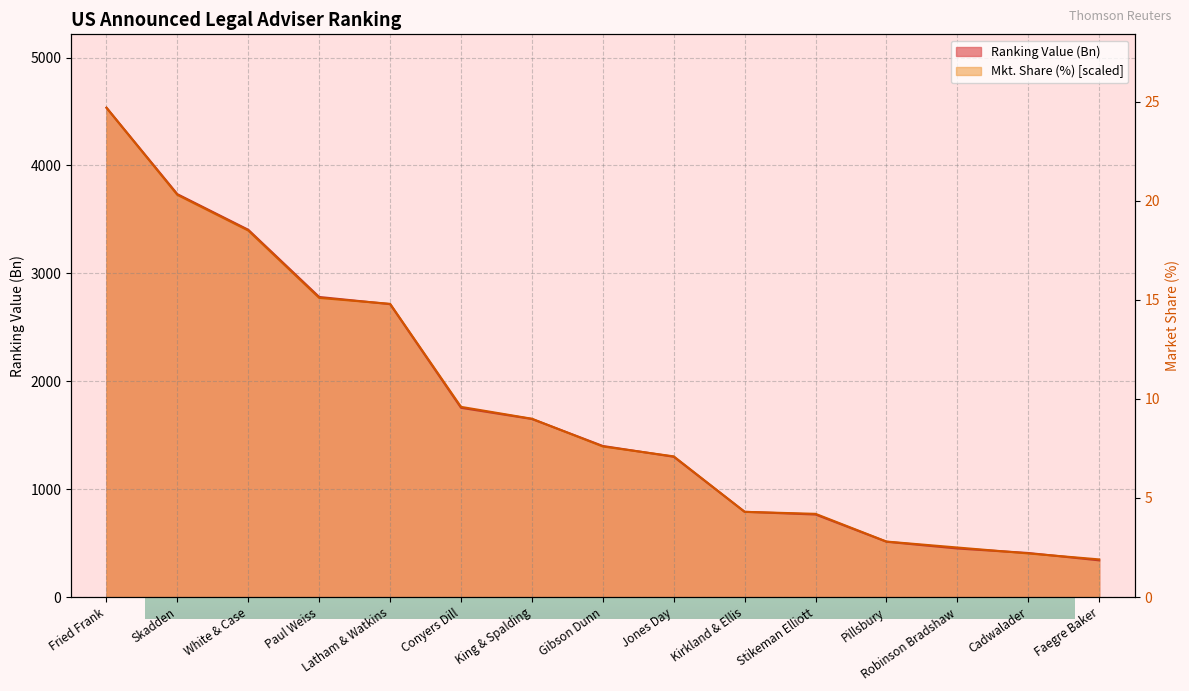

The value of Ranking Value (Bn) at White & Case is 3403.8. True or false?

True